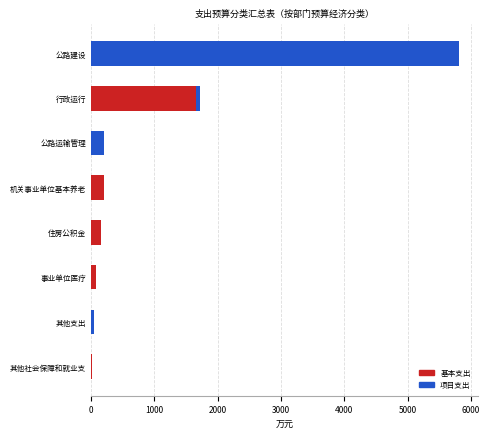

What is the total value across all series at 住房公积金?

154.0